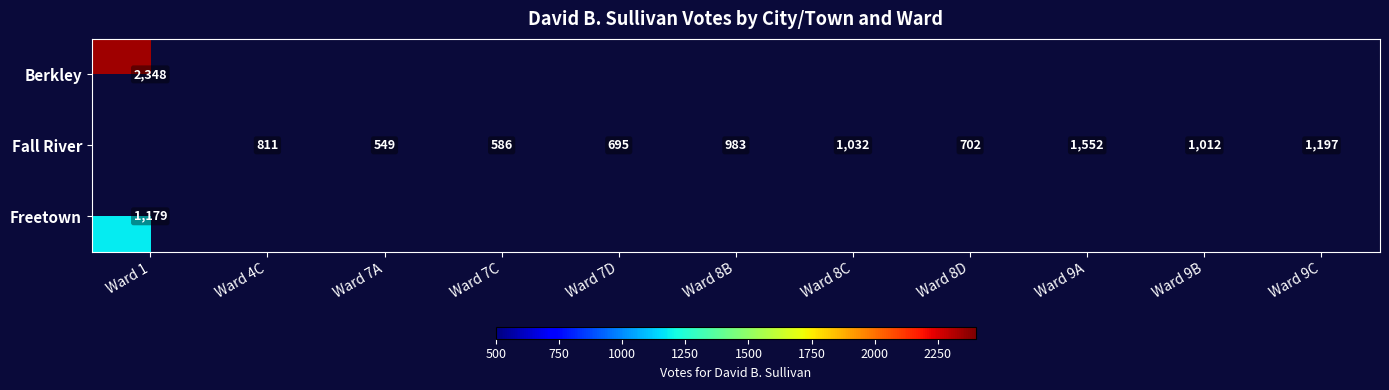

The Fall River series shows 847 at Ward 7A. True or false?

False